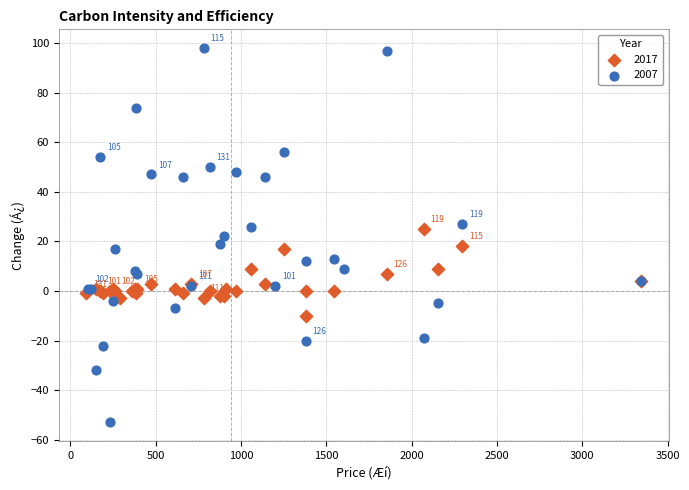

Which series contains the lowest Y value?

2007